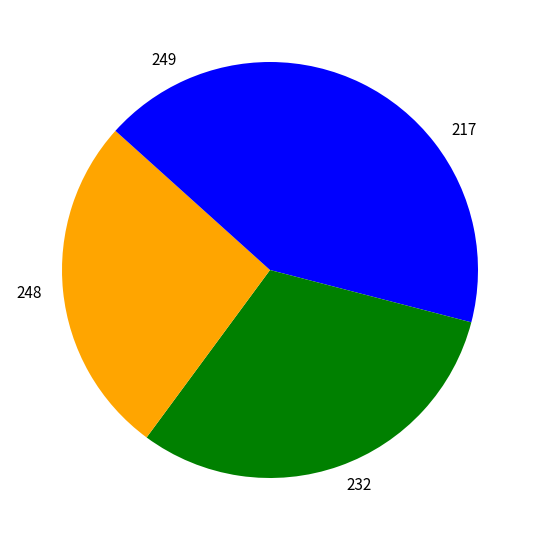

Combined, do 232 and 248 account for over 50%?

Yes